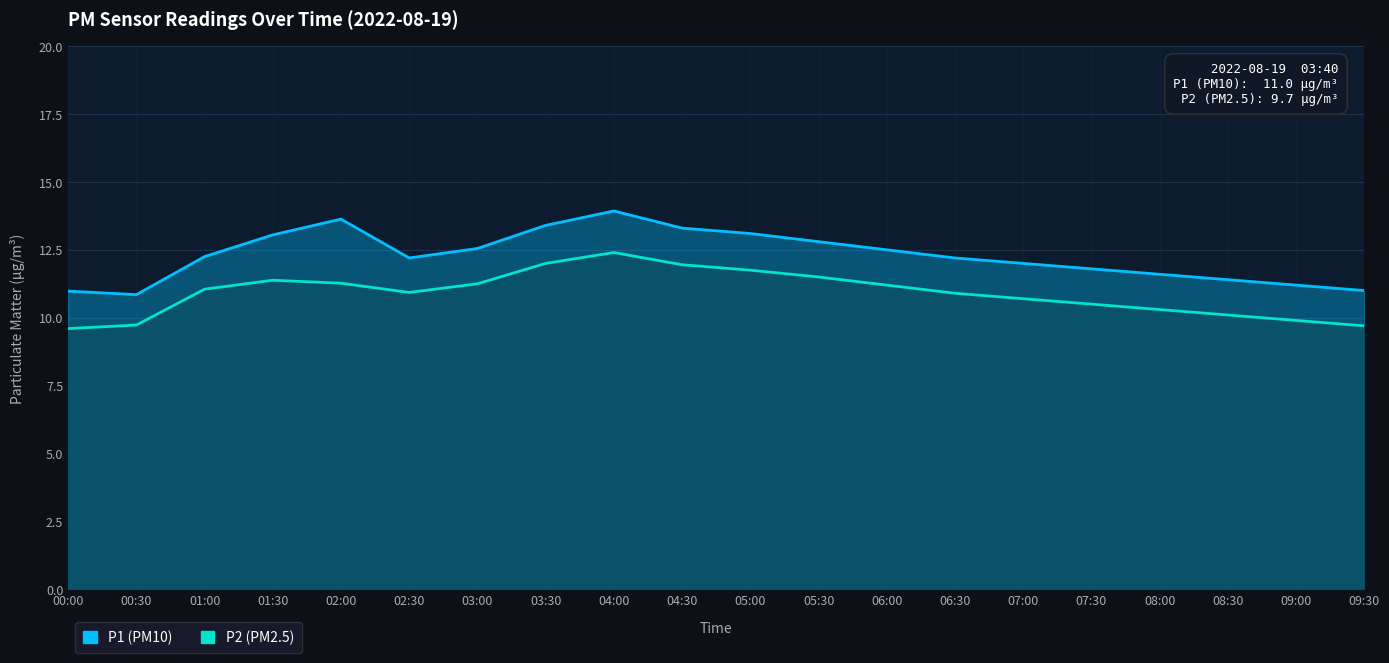

What is the difference between the highest and lowest values at 00:30?

1.1